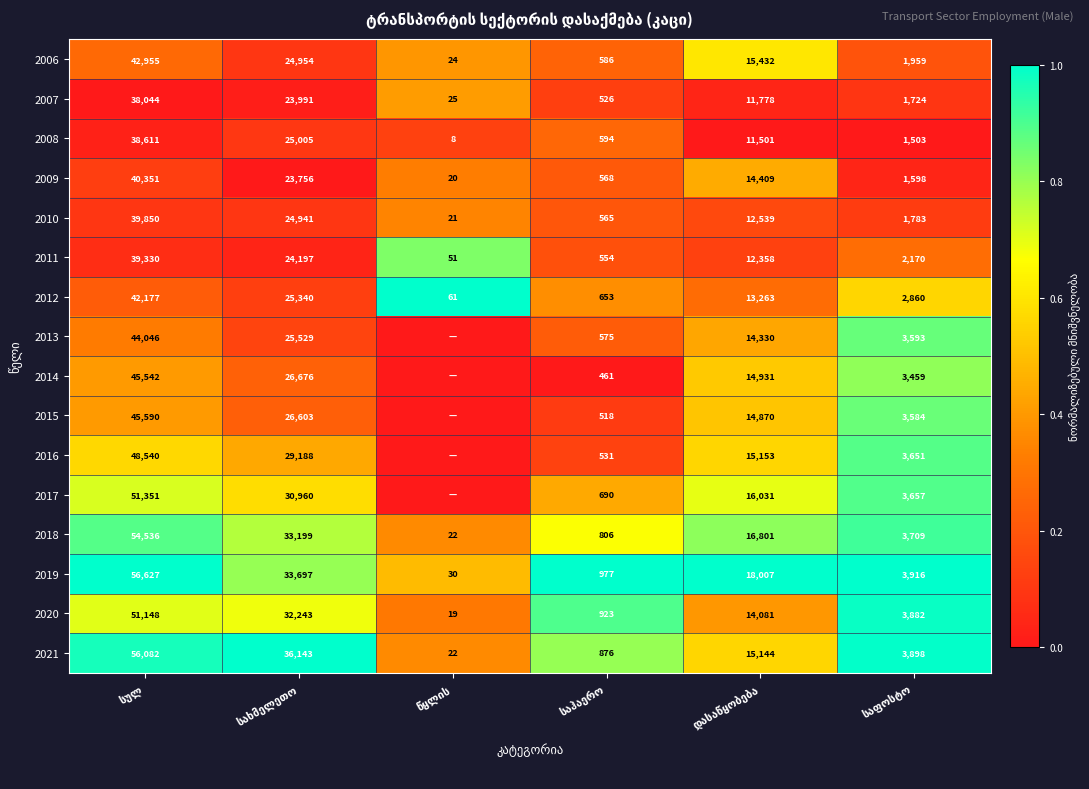

What is the sum of all 2019 values?

113254